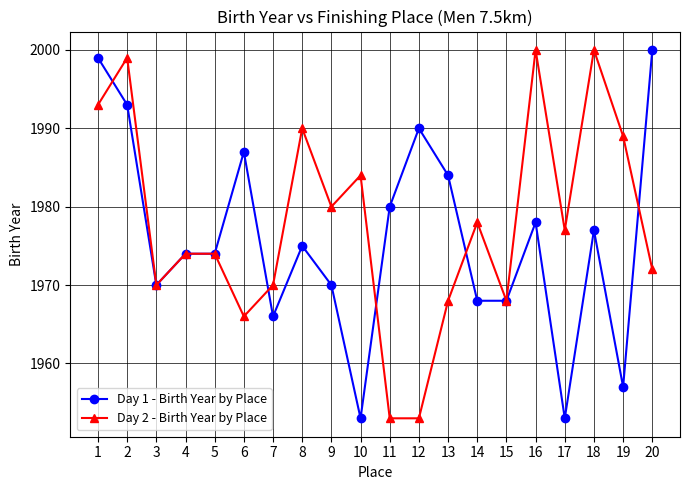

At how many categories does at least one series exceed 1958?

20